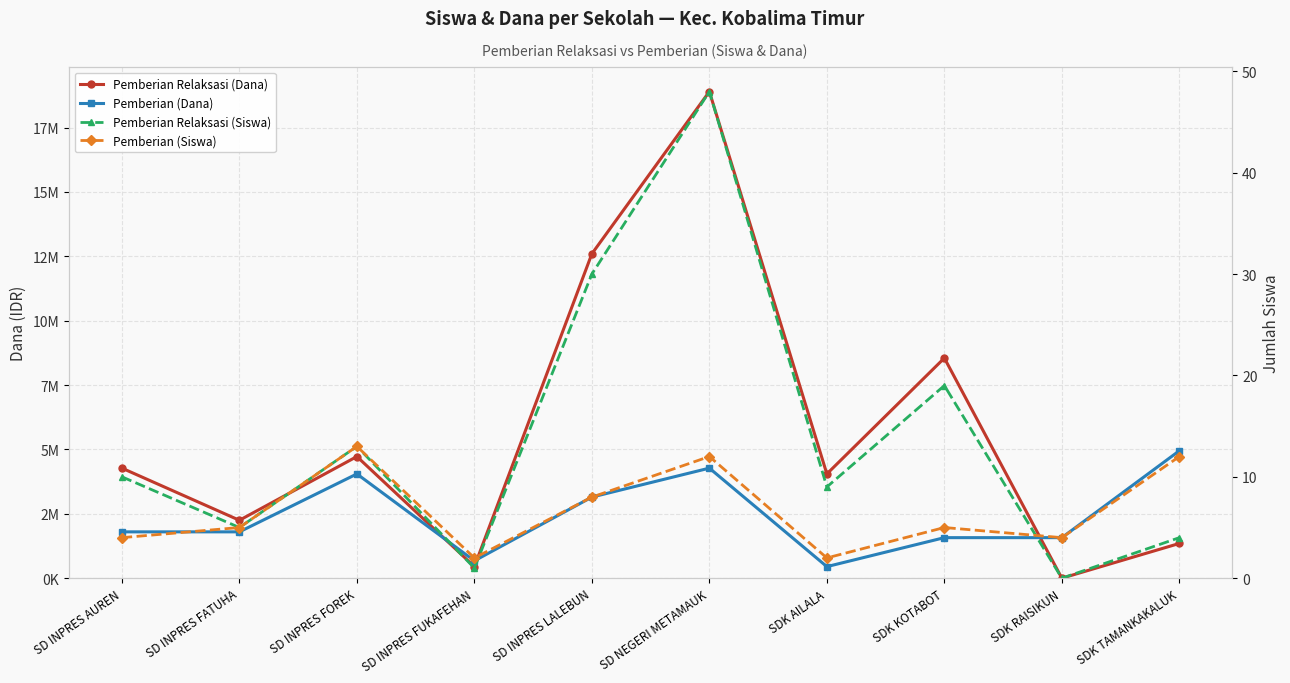

At which label does Pemberian (Dana) first exceed 1800000?

SD INPRES FOREK